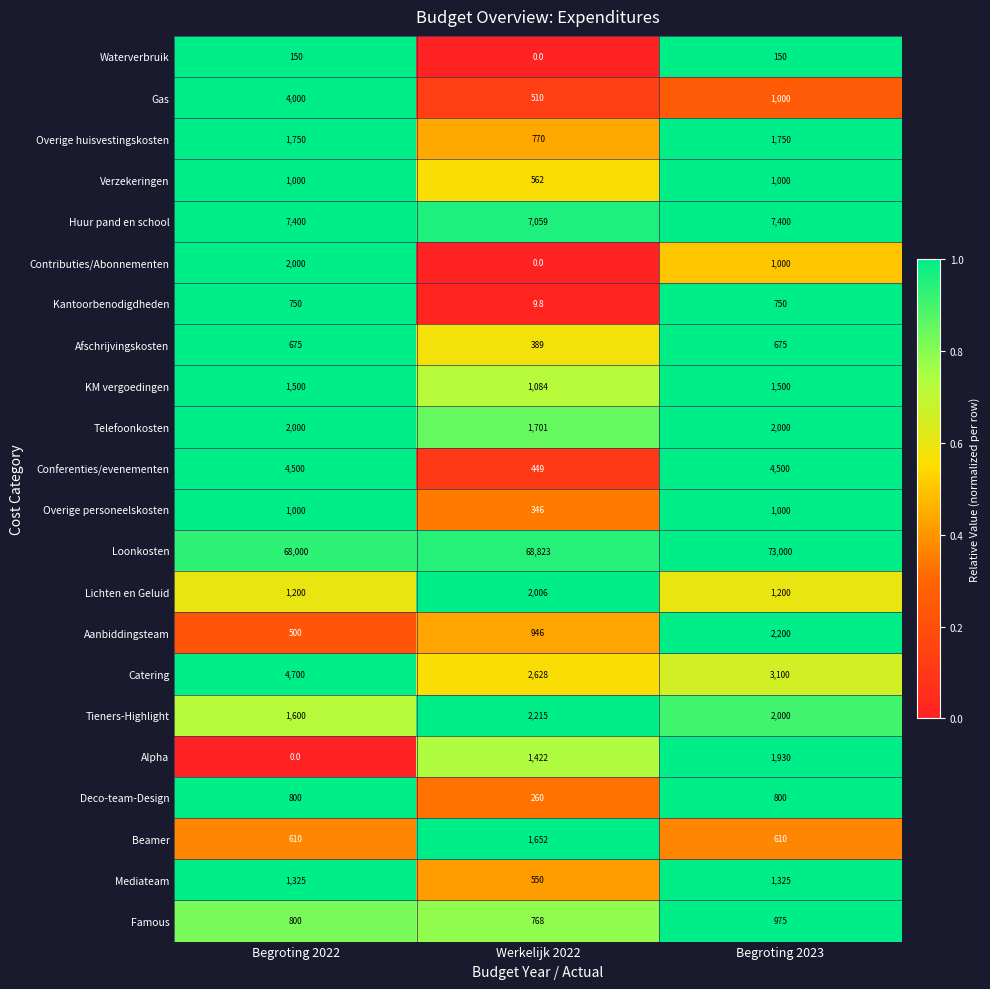

What is the sum of all Mediateam values?

3200.0